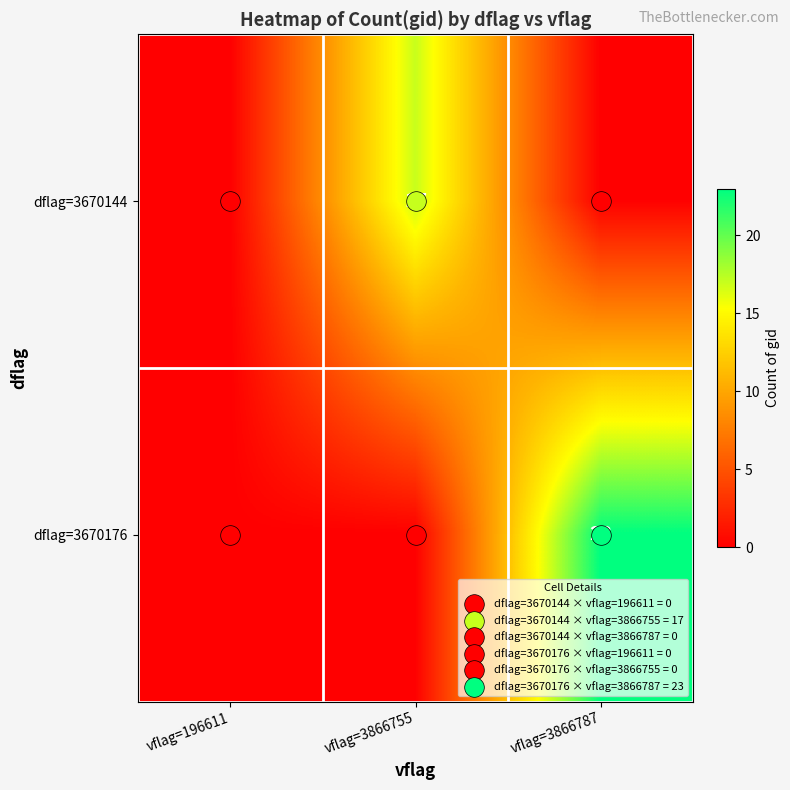

At which category is the sum across all series the highest?

vflag=3866787